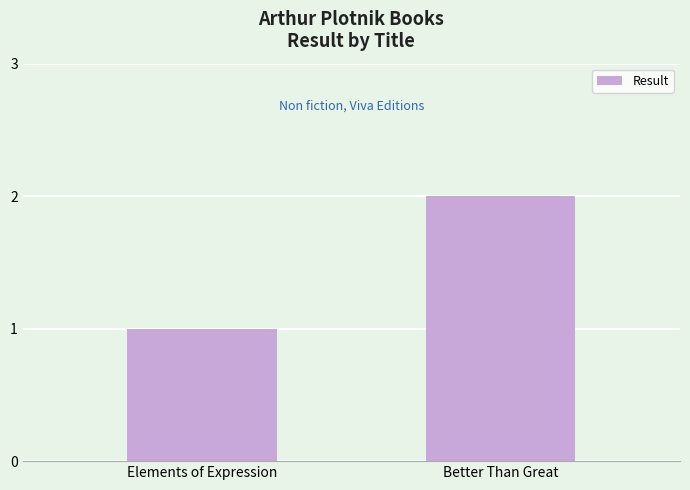

What is the change in value from Elements of Expression to Better Than Great?

+1